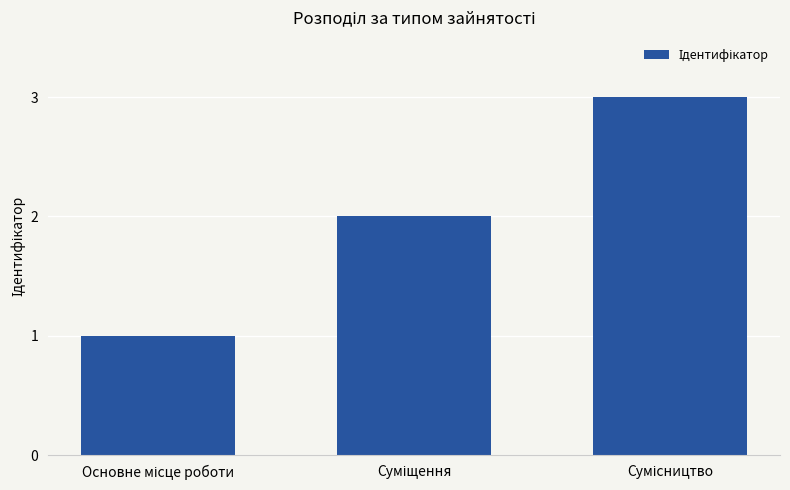

Count the number of data series in this chart.

1